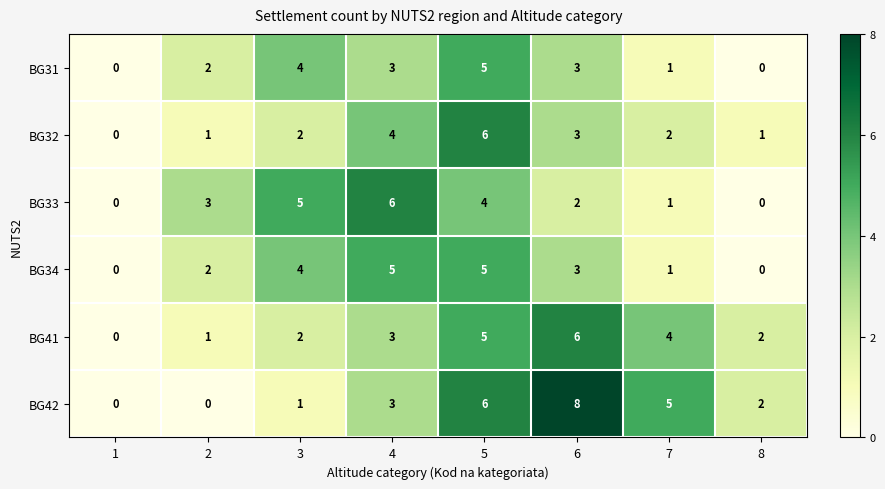

Between 1 and 7, which series saw the biggest shift?

BG42